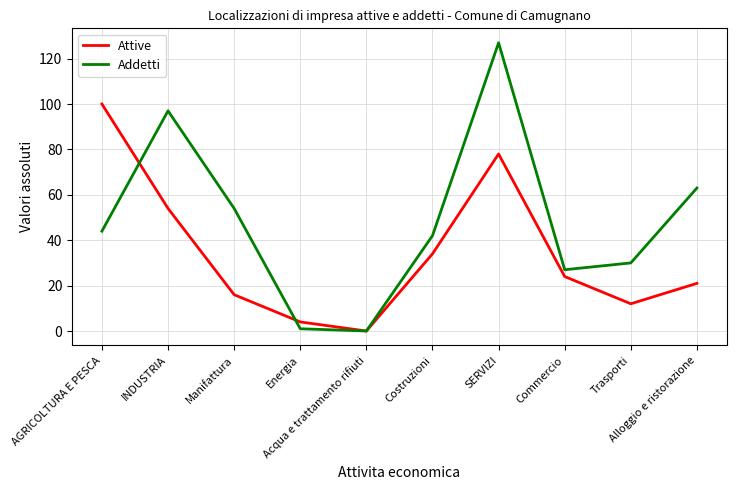

Which series has the largest total across all categories?

Addetti